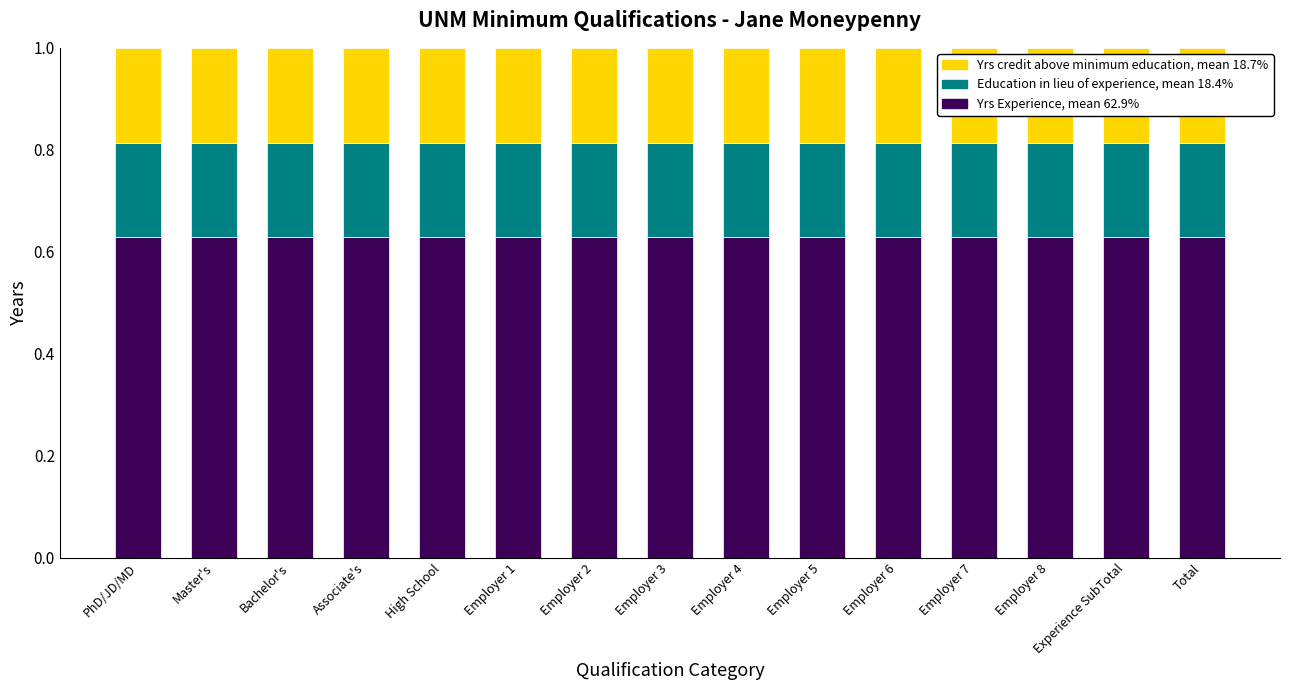

What is the total value across all series at Employer 5?

1.0